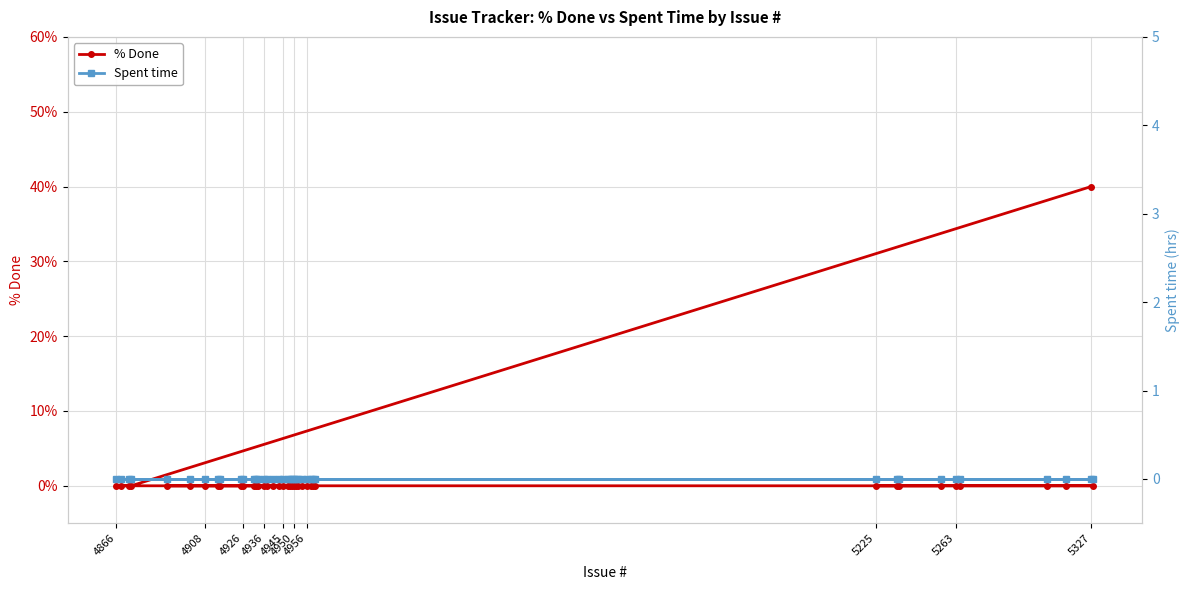

Which series changed the most between 4950 and 12?

% Done